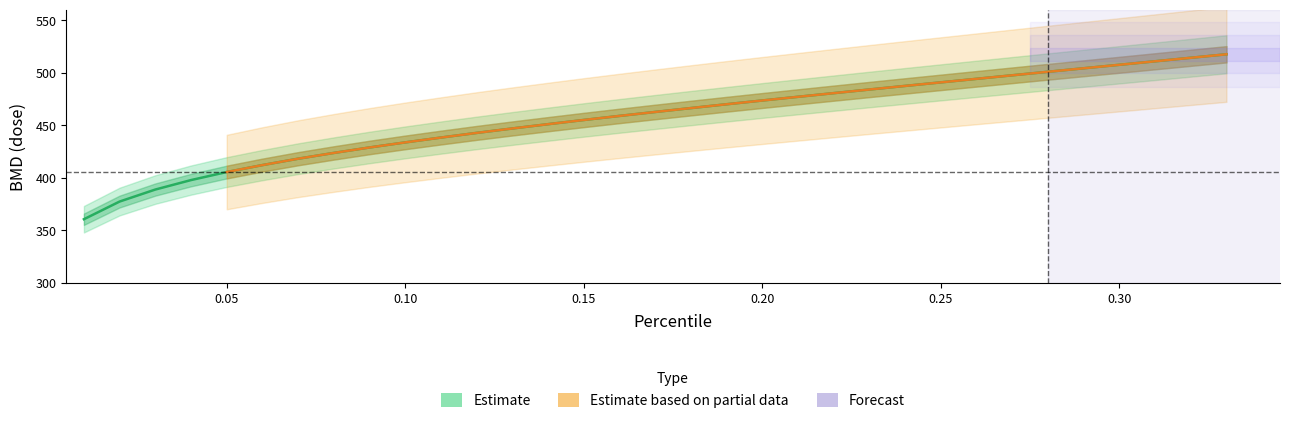

True or false: the data has more than 1 interior local peaks.

False